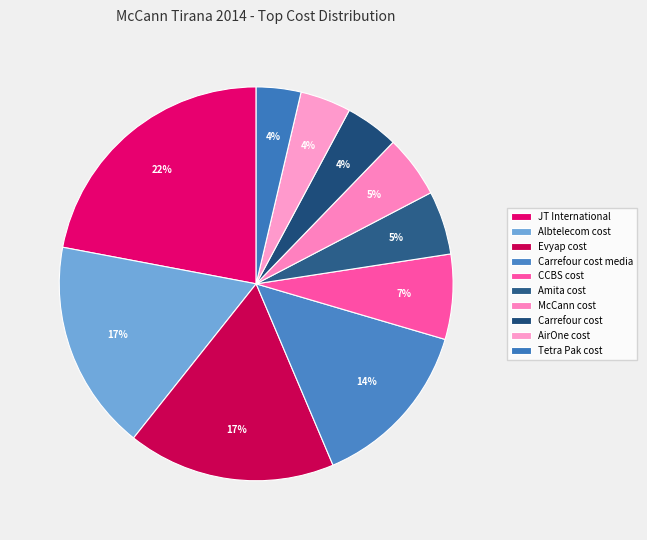

To the nearest percent, what percentage of the pie is Albtelecom cost?

17%